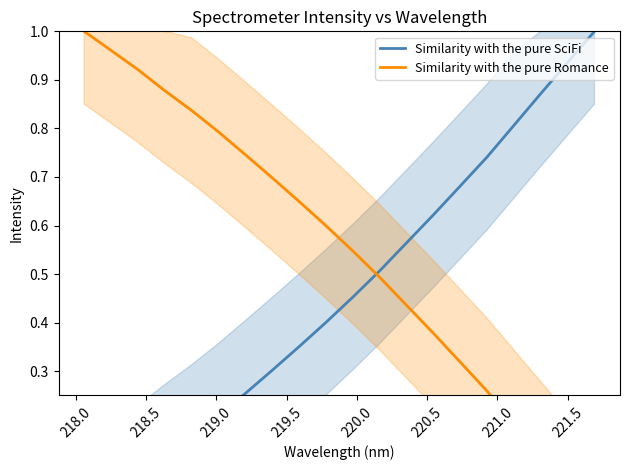

Rank the series by their maximum value, from highest to lowest.

Similarity with the pure SciFi, Similarity with the pure Romance